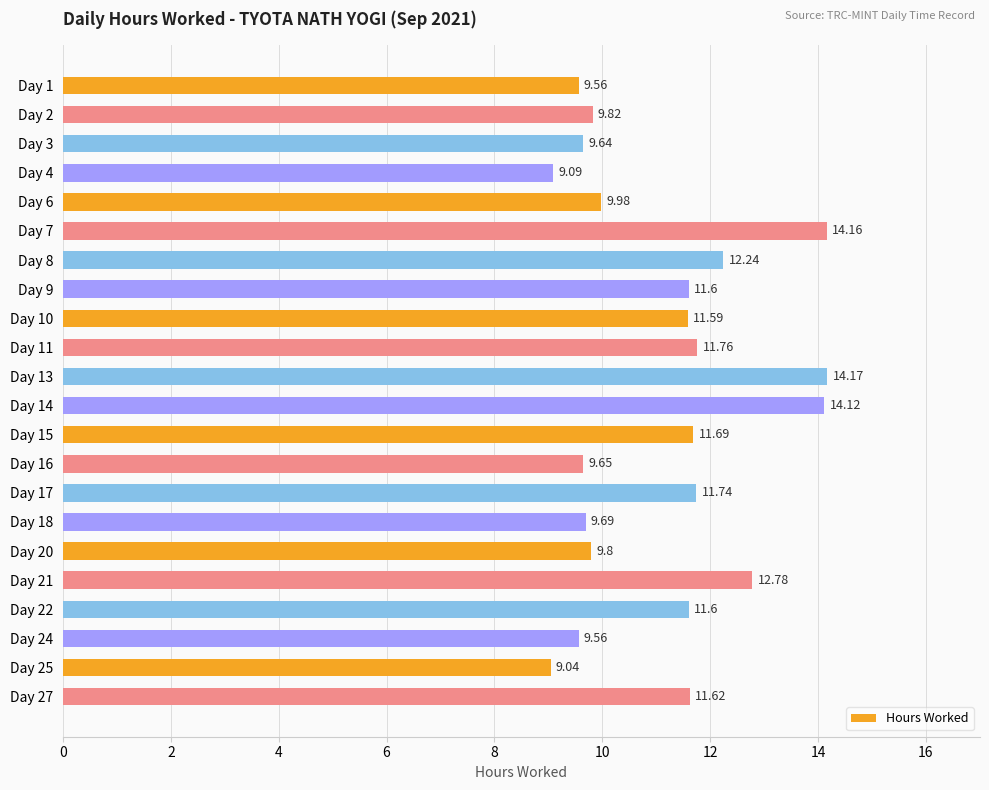

Which has a higher value, Day 6 or Day 1?

Day 6